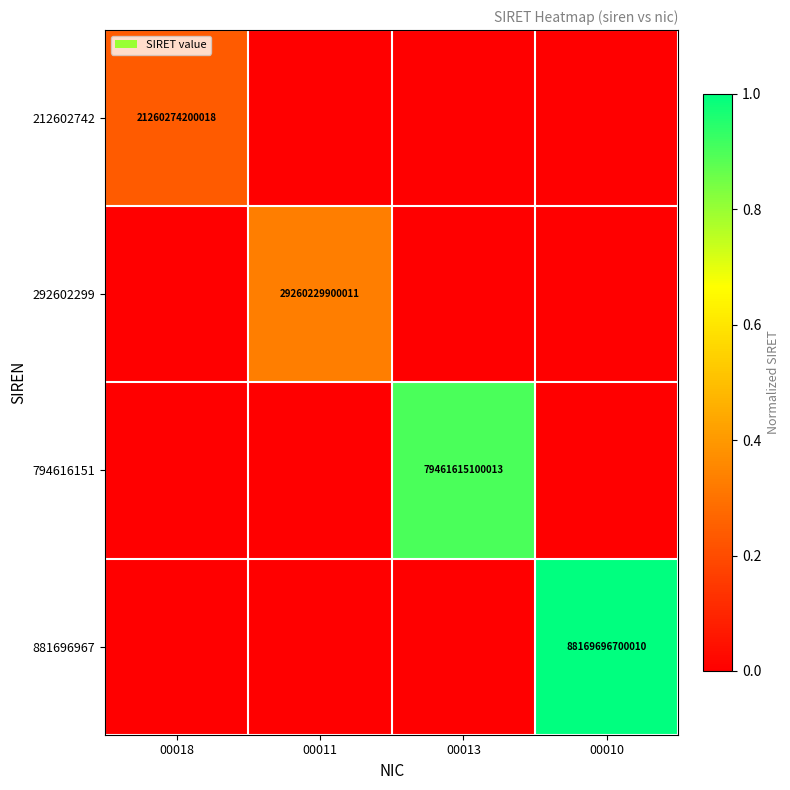

Is it true that 881696967 equals 88169696700010 at 00010?

True